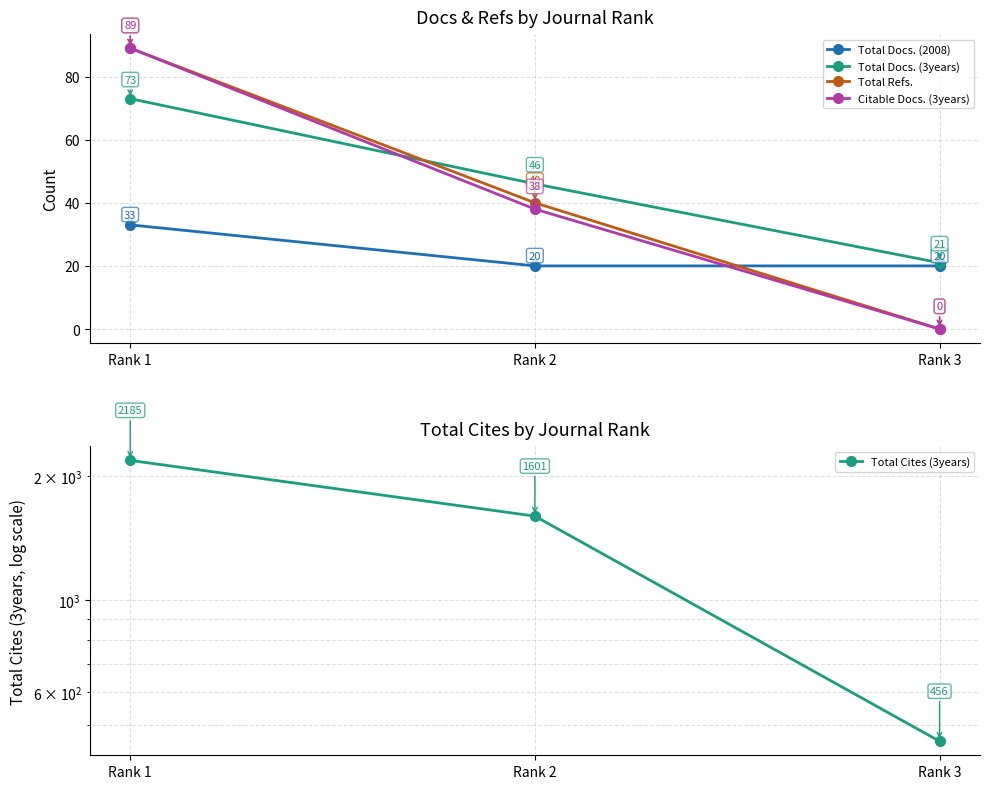

What is the sum of all Citable Docs. (3years) values?

127